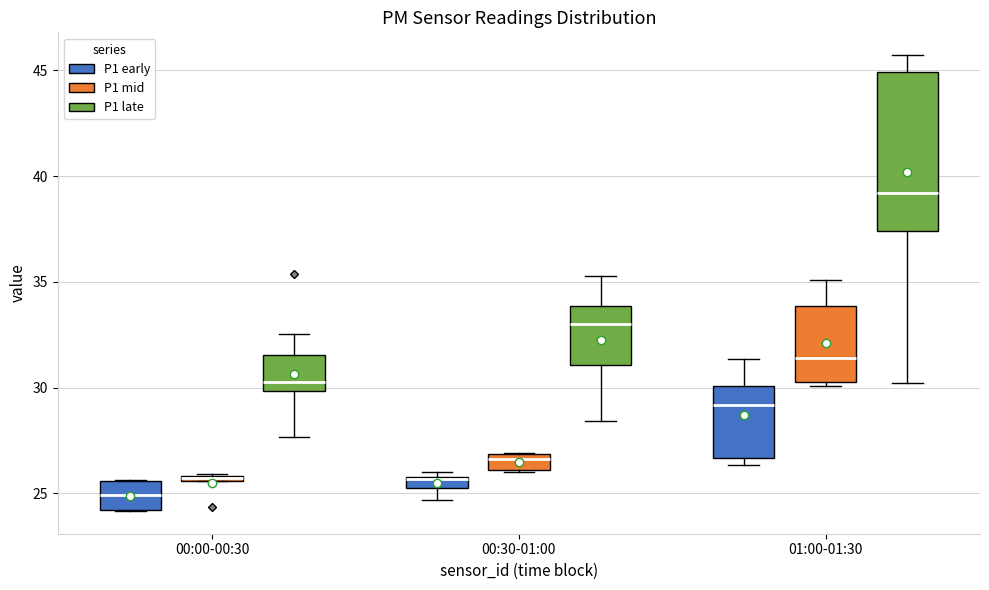

Where is the upper edge of the box for 01:00-01:30 (P1 early) on the y-axis? The values are not printed on the chart, so give them approximately, as read against the axis.

30.0